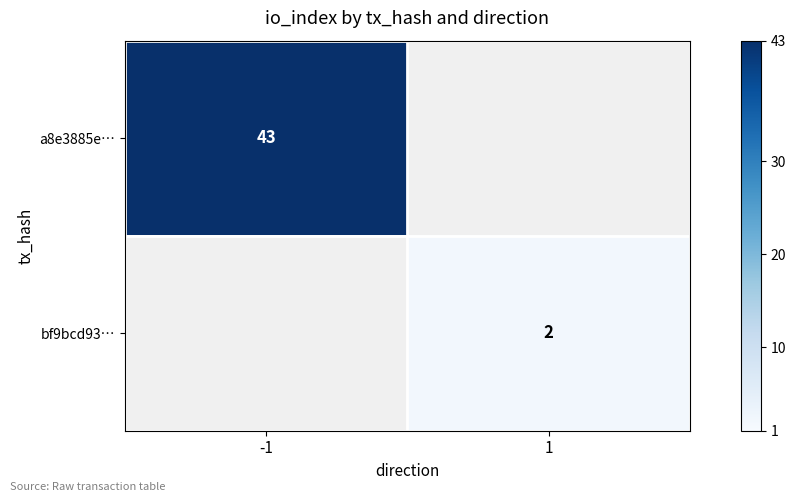

The value of bf9bcd93… at 1 is 3. True or false?

False